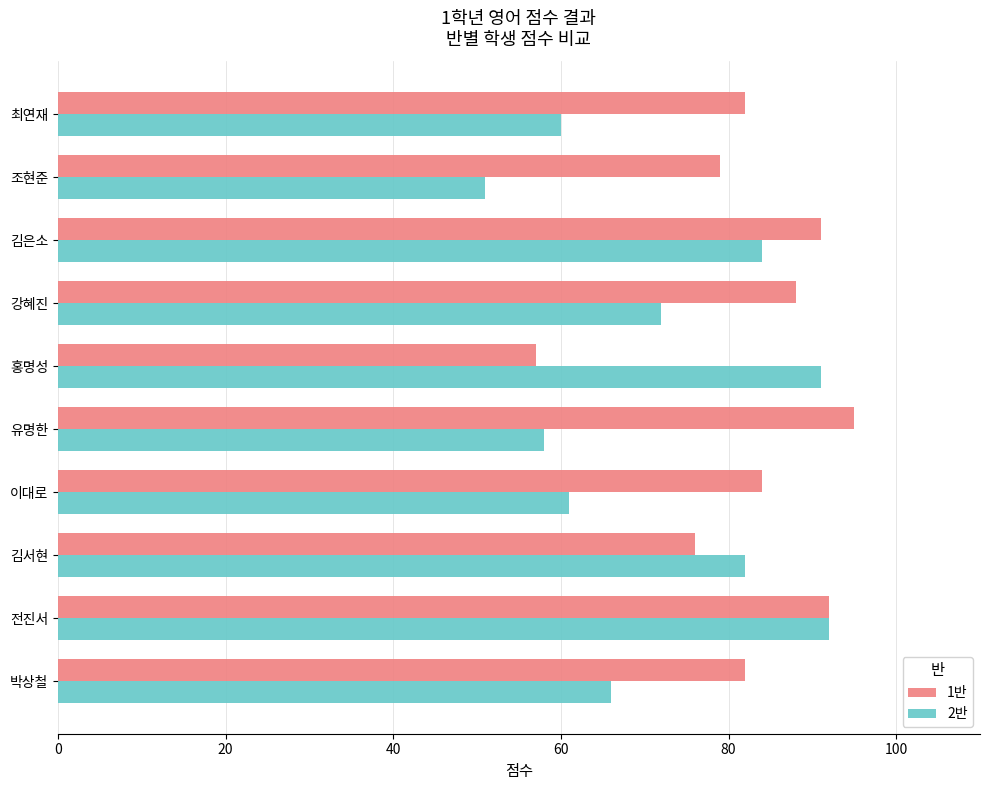

Read the 1반 value at 전진서.

92